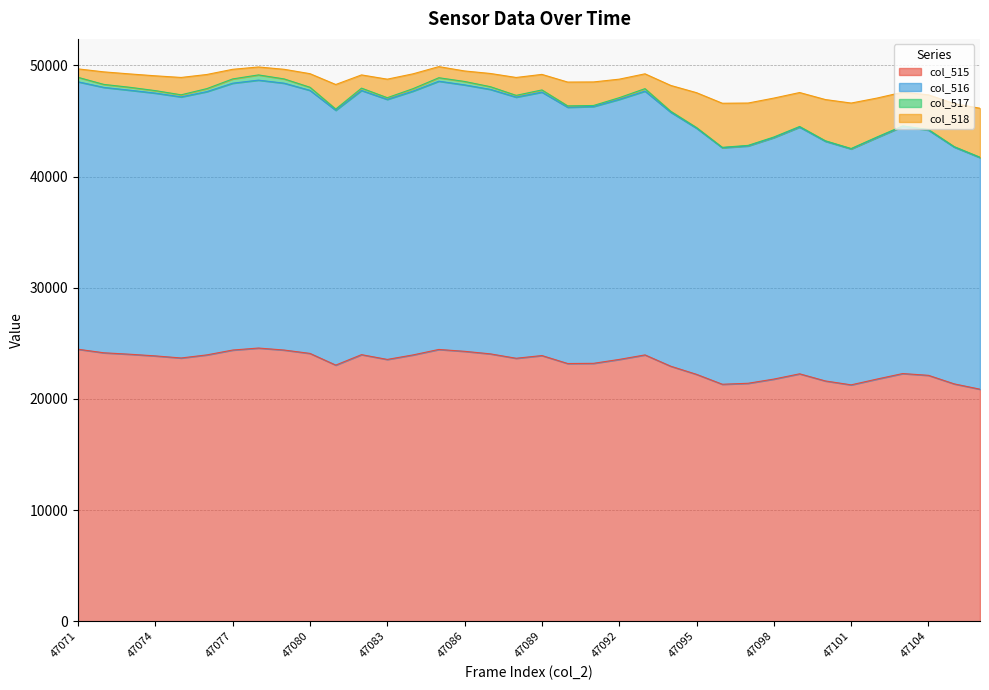

Does the chart have visible grid lines?

Yes